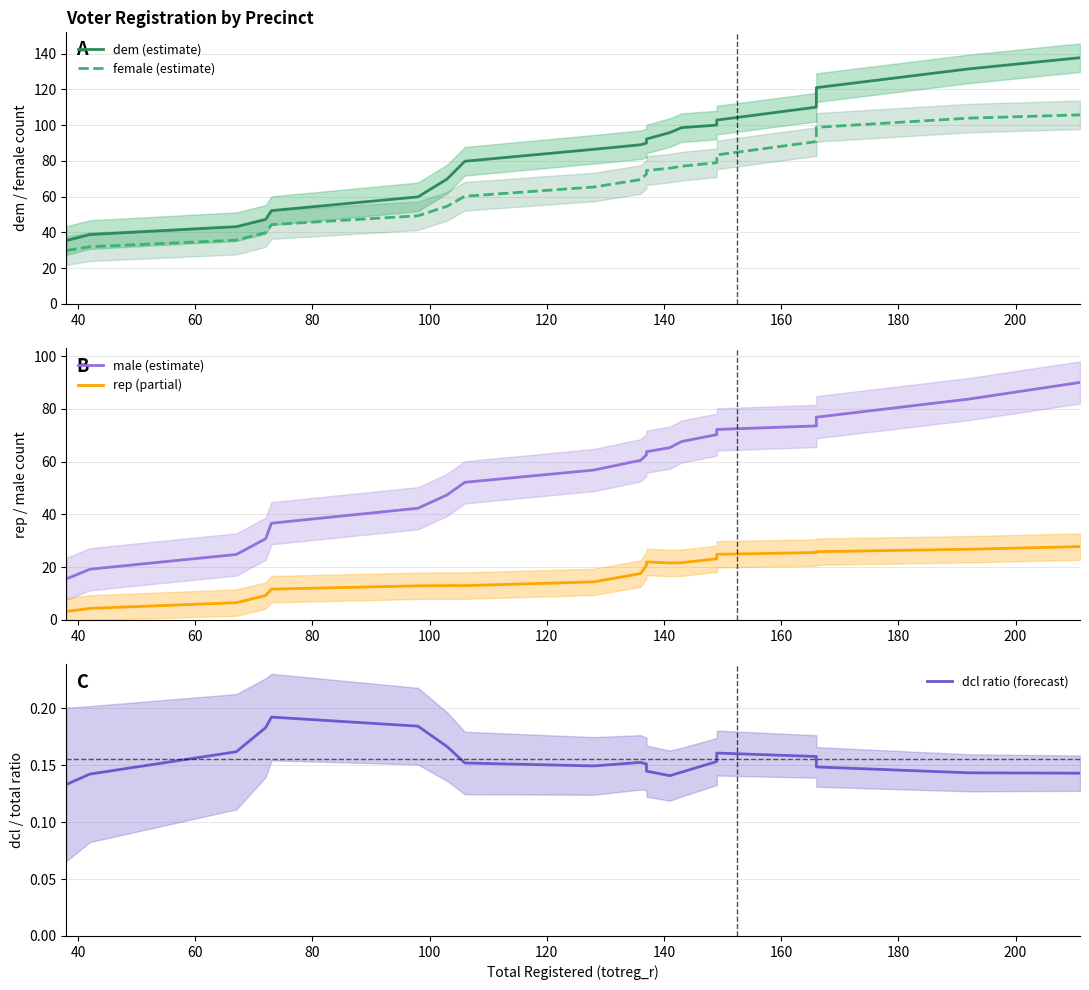

At how many categories does at least one series exceed 59?

15